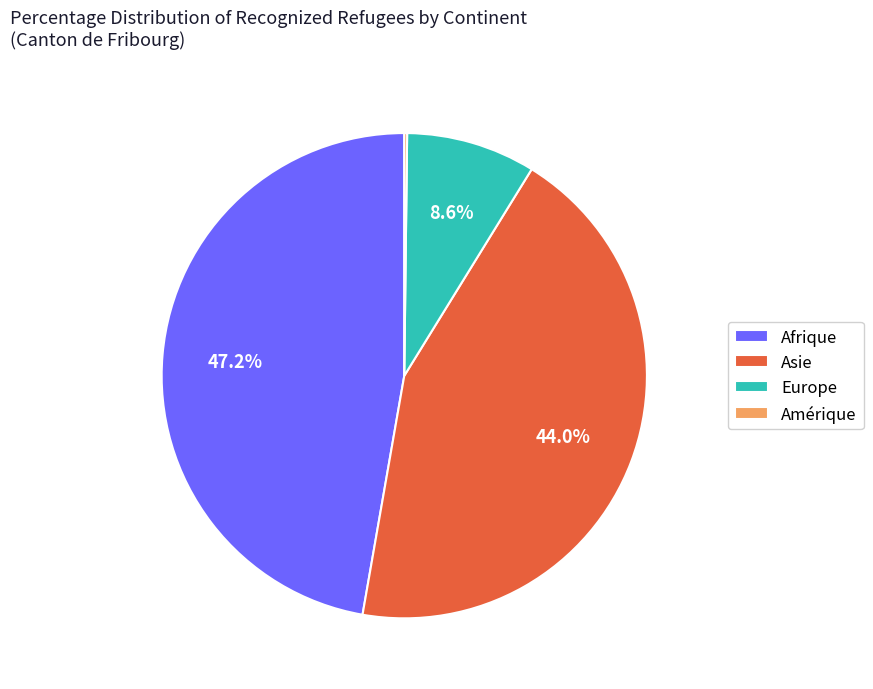

Is there a majority slice in this chart?

No